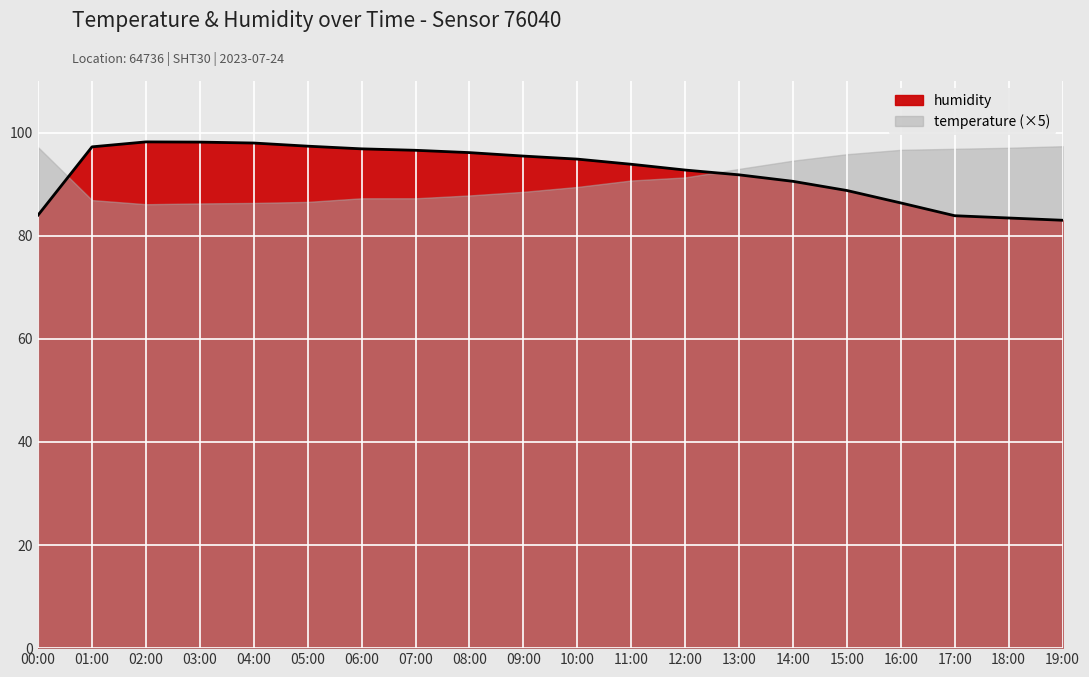

True or false: there are more than 0 points higher than both neighbors.

True